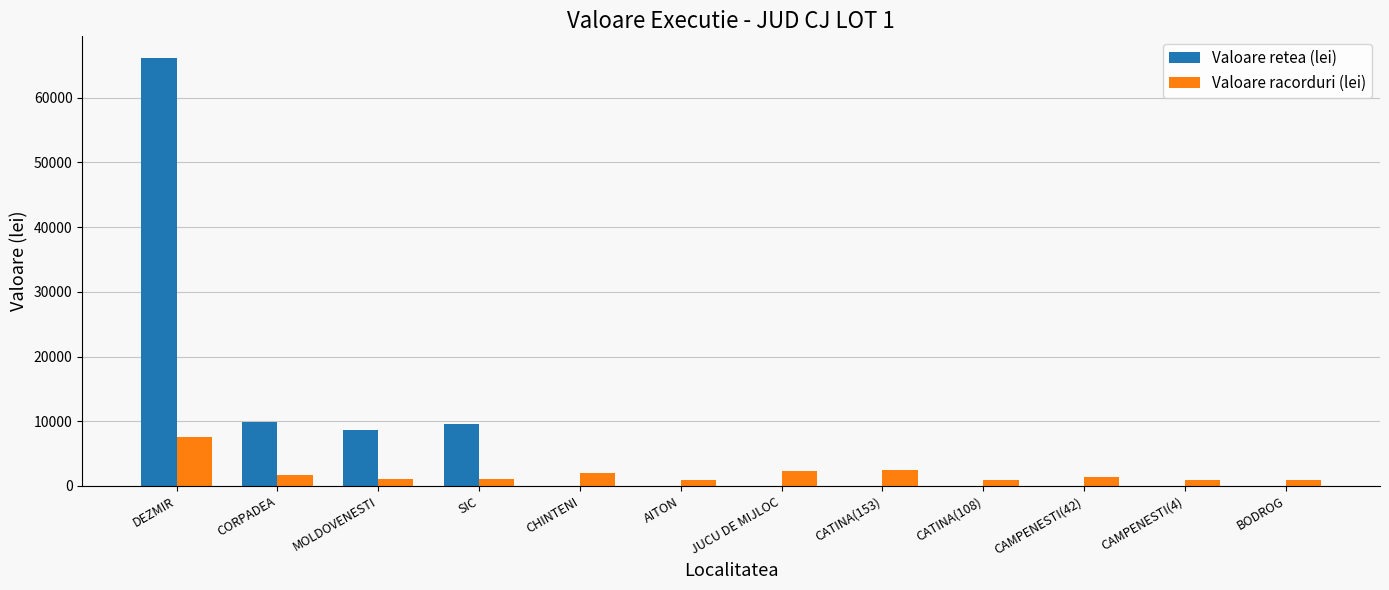

Which category has the highest value in the Valoare retea (lei) series?

DEZMIR